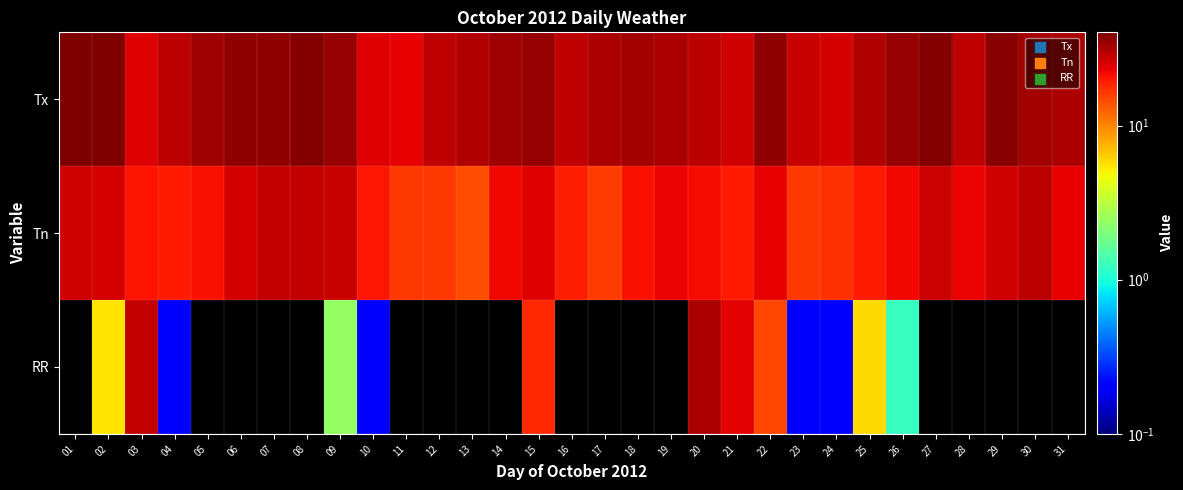

Rank the series by their maximum value, from highest to lowest.

Tx, RR, Tn